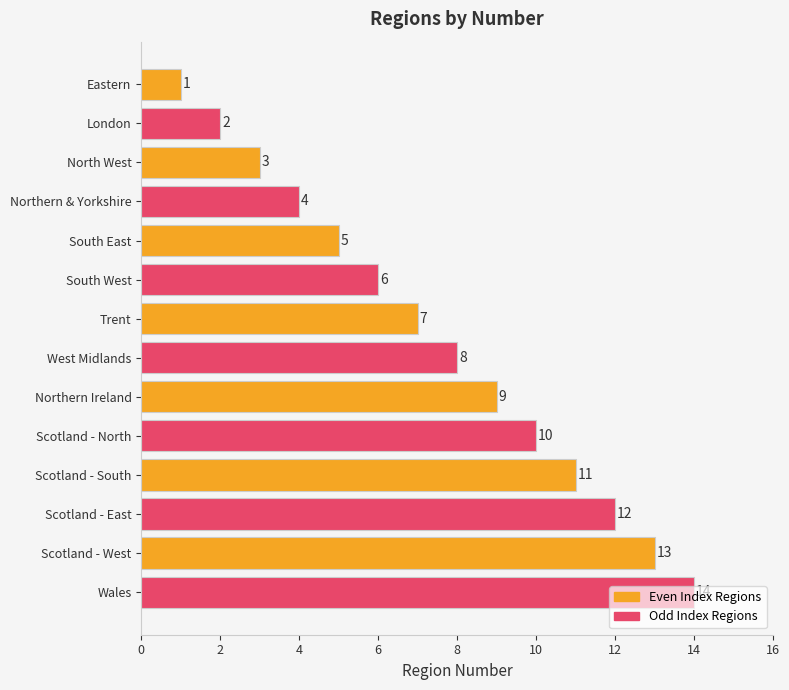

What is the average value?

8